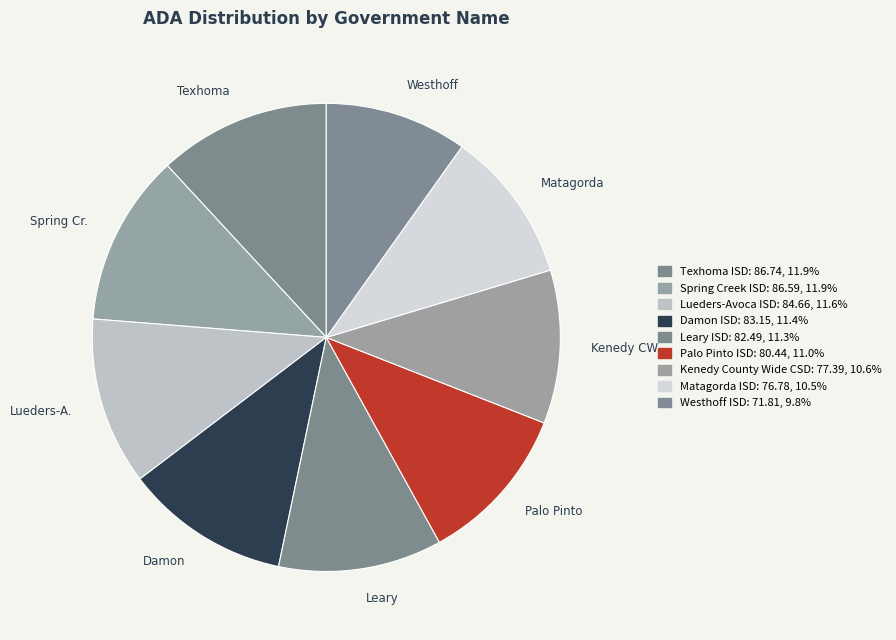

What is the largest slice in the pie chart?

Texhoma ISD